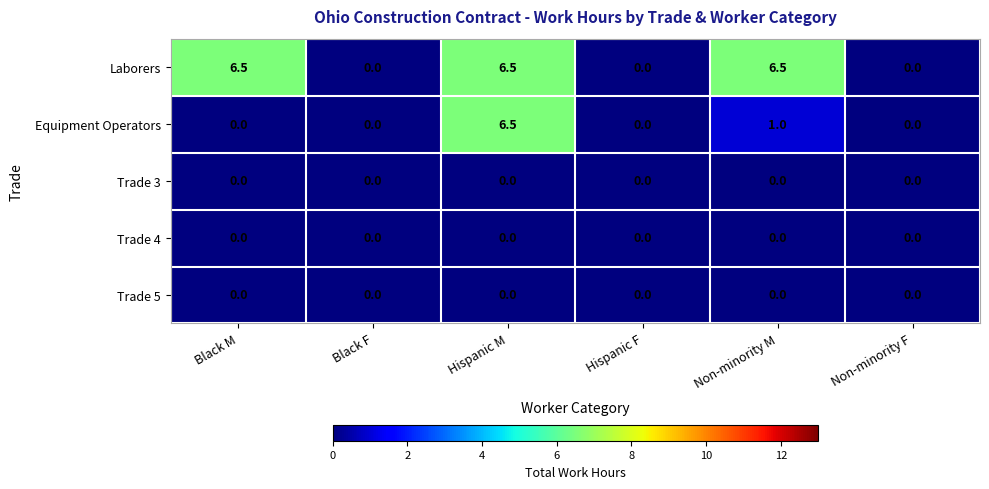

At which category is the sum across all series the highest?

Hispanic M